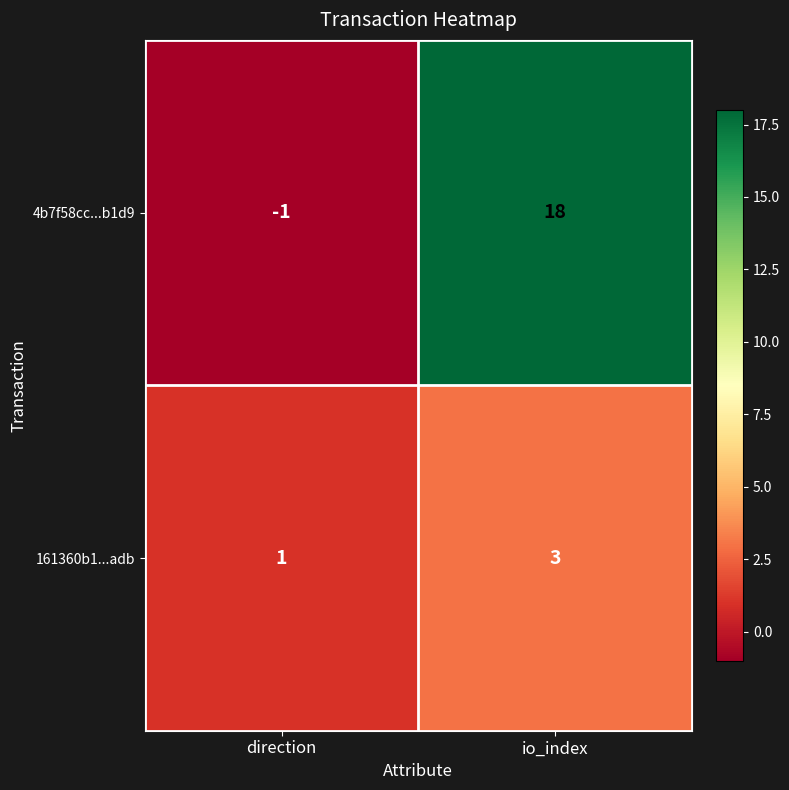

What value does the 4b7f58cc...b1d9 series have at io_index, to the nearest 5?

20